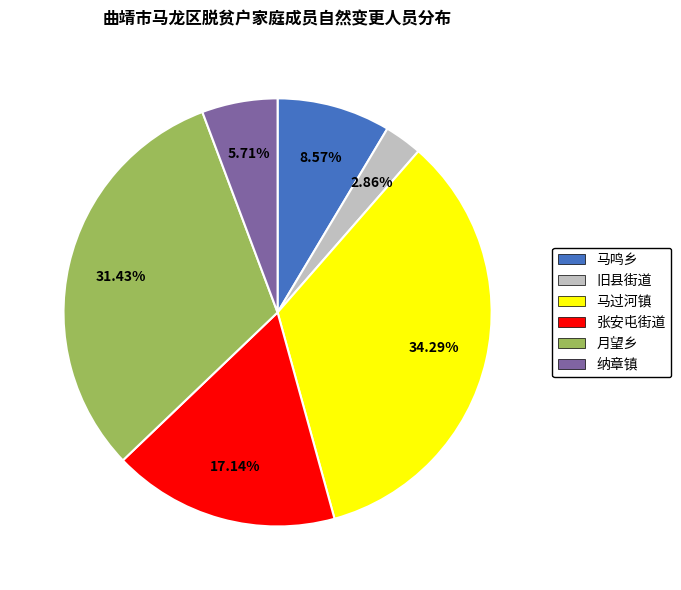

How many segments does this pie chart have?

6